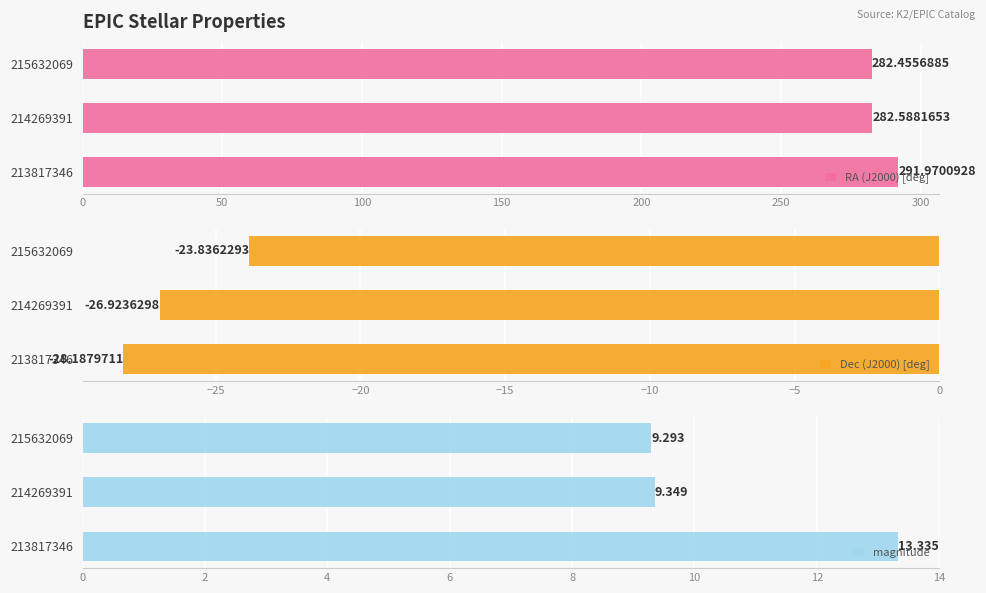

Which series has the largest total across all categories?

RA (J2000) [deg]